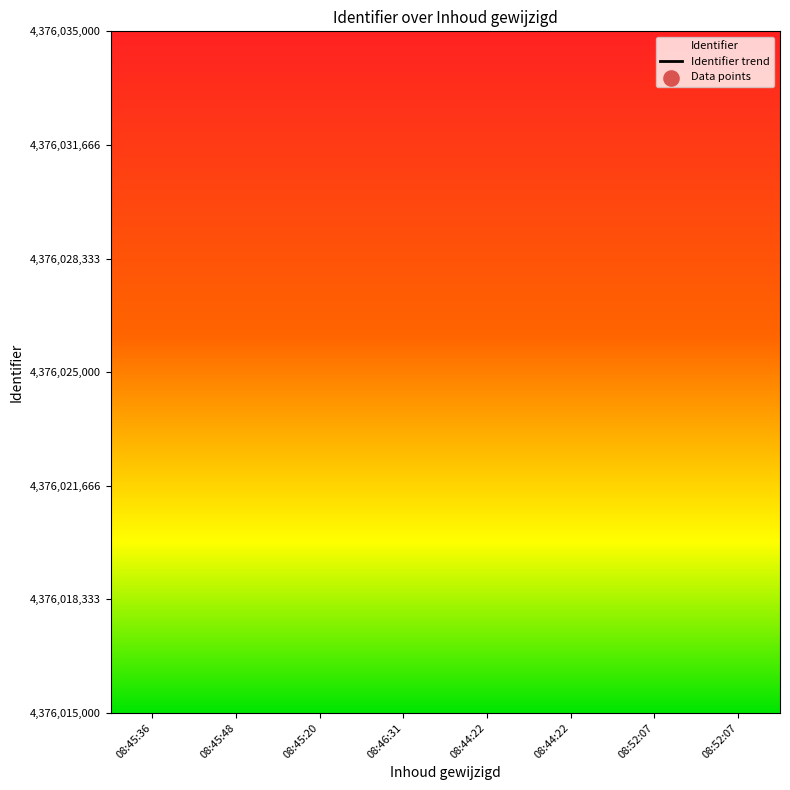

What is the total value across all series at 08:52:07?

8752062